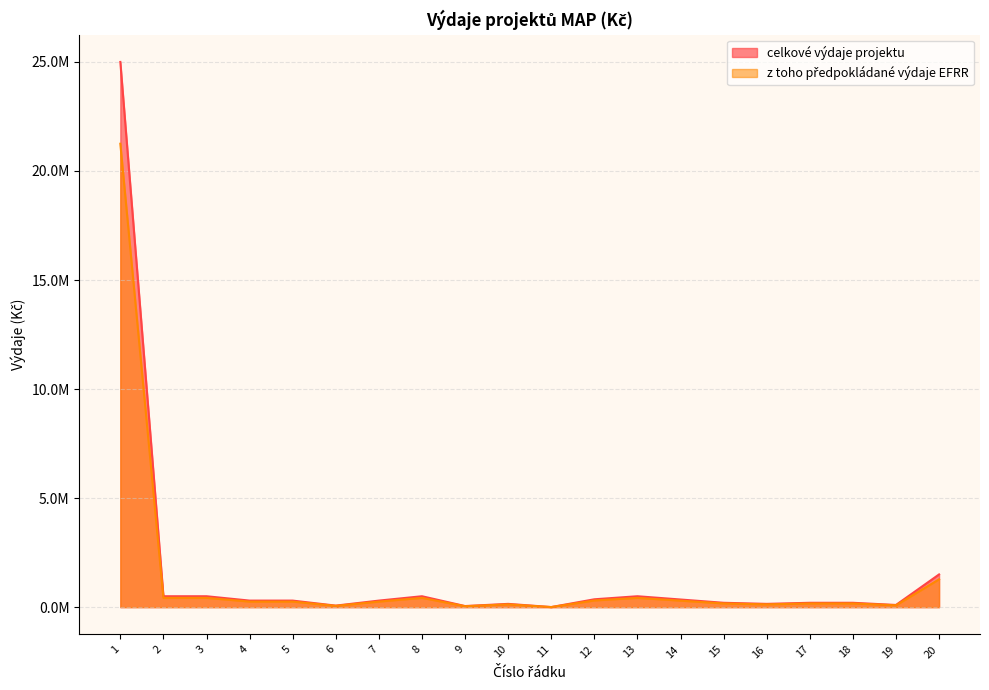

What is the difference between the second highest and second lowest values in the celkové výdaje projektu series?

1450000